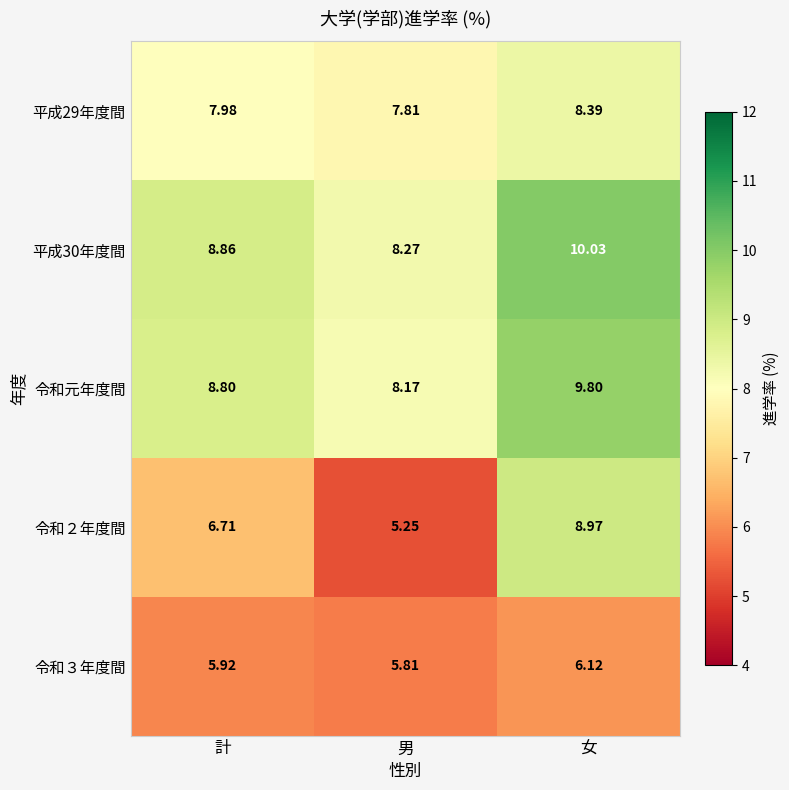

How many data points does each series have?

3